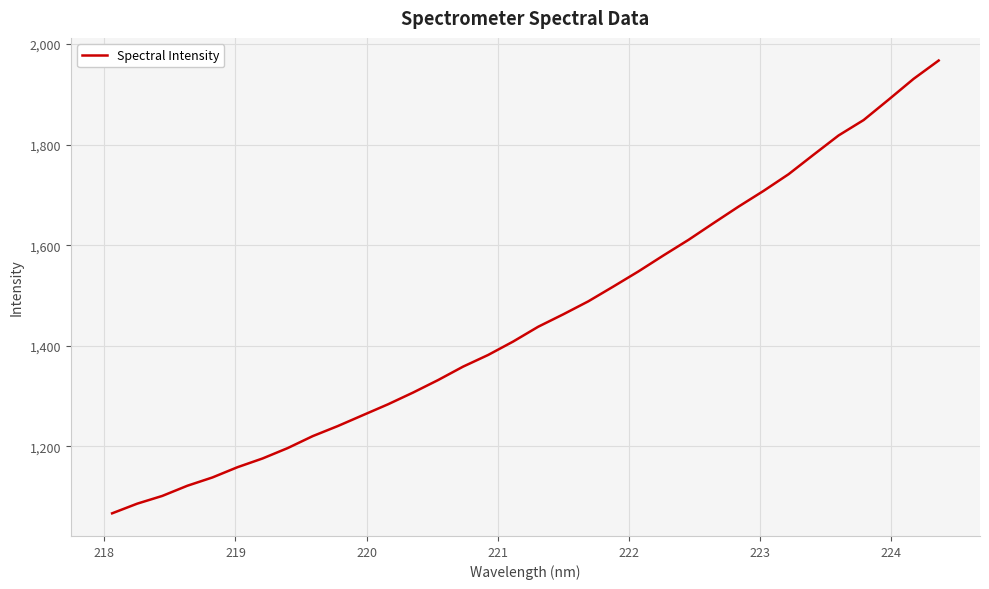

How many lines are shown in the chart?

1